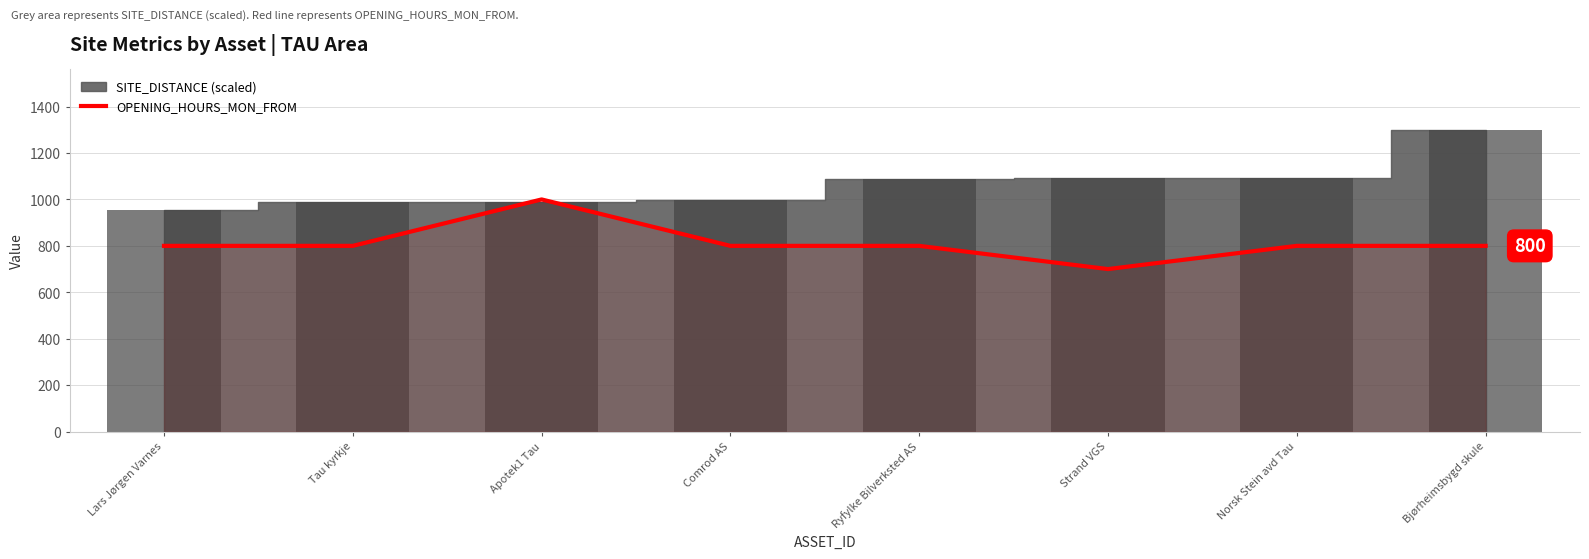

Reading right to left, what are all the values shown in this chart?

800	800	700	800	800	1000	800	800